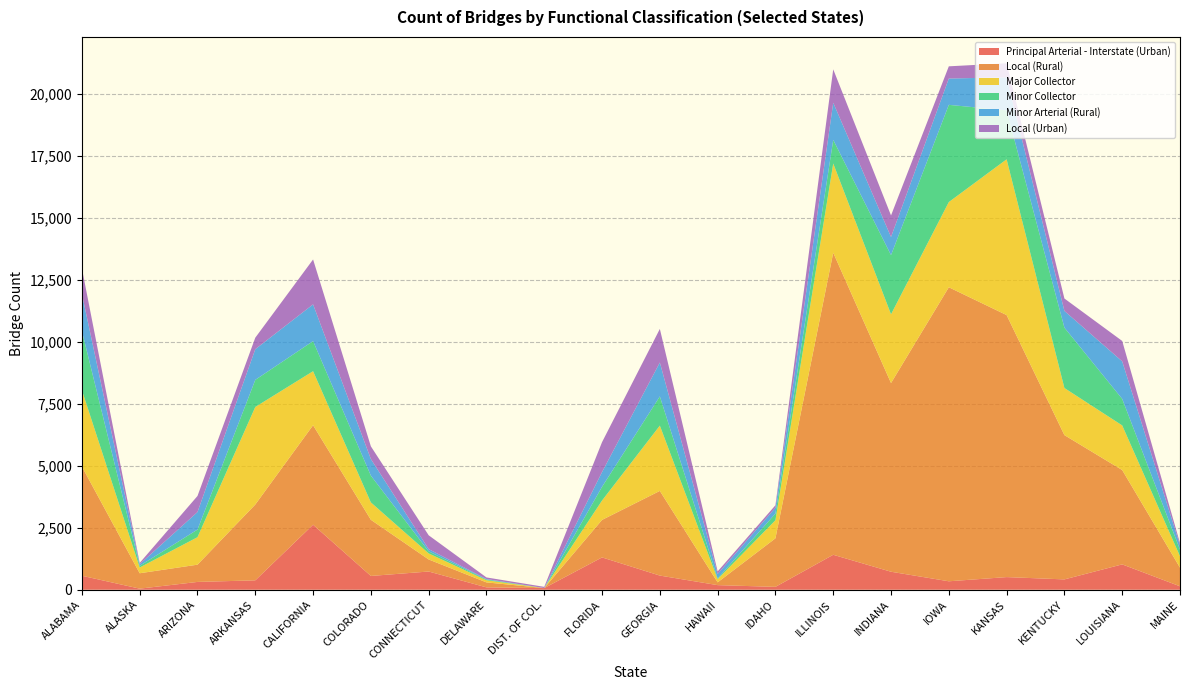

Reading left to right, what are all the values shown in this chart?

Principal Arterial - Interstate (Urban): ALABAMA=564	ALASKA=44	ARIZONA=315	ARKANSAS=379	CALIFORNIA=2623	COLORADO=556	CONNECTICUT=735	DELAWARE=95	DIST. OF COL.=67	FLORIDA=1304	GEORGIA=571	HAWAII=186	IDAHO=116	ILLINOIS=1410	INDIANA=726	IOWA=341	KANSAS=510	KENTUCKY=417	LOUISIANA=1023	MAINE=139
Local (Rural): ALABAMA=4405	ALASKA=621	ARIZONA=696	ARKANSAS=3058	CALIFORNIA=4013	COLORADO=2265	CONNECTICUT=486	DELAWARE=201	DIST. OF COL.=0	FLORIDA=1513	GEORGIA=3415	HAWAII=112	IDAHO=1958	ILLINOIS=12184	INDIANA=7611	IOWA=11860	KANSAS=10569	KENTUCKY=5820	LOUISIANA=3805	MAINE=752
Major Collector: ALABAMA=3081	ALASKA=232	ARIZONA=1108	ARKANSAS=3935	CALIFORNIA=2179	COLORADO=701	CONNECTICUT=244	DELAWARE=86	DIST. OF COL.=0	FLORIDA=782	GEORGIA=2634	HAWAII=128	IDAHO=729	ILLINOIS=3599	INDIANA=2773	IOWA=3437	KANSAS=6283	KENTUCKY=1900	LOUISIANA=1800	MAINE=460
Minor Collector: ALABAMA=2388	ALASKA=67	ARIZONA=308	ARKANSAS=1093	CALIFORNIA=1214	COLORADO=1080	CONNECTICUT=83	DELAWARE=28	DIST. OF COL.=1	FLORIDA=553	GEORGIA=1179	HAWAII=31	IDAHO=269	ILLINOIS=953	INDIANA=2388	IOWA=3921	KANSAS=1976	KENTUCKY=2435	LOUISIANA=1070	MAINE=266
Minor Arterial (Rural): ALABAMA=1495	ALASKA=67	ARIZONA=706	ARKANSAS=1237	CALIFORNIA=1482	COLORADO=669	CONNECTICUT=90	DELAWARE=21	DIST. OF COL.=0	FLORIDA=596	GEORGIA=1367	HAWAII=180	IDAHO=235	ILLINOIS=1498	INDIANA=731	IOWA=1062	KANSAS=1330	KENTUCKY=674	LOUISIANA=1514	MAINE=179
Local (Urban): ALABAMA=1026	ALASKA=51	ARIZONA=649	ARKANSAS=465	CALIFORNIA=1811	COLORADO=513	CONNECTICUT=558	DELAWARE=65	DIST. OF COL.=48	FLORIDA=1206	GEORGIA=1354	HAWAII=102	IDAHO=101	ILLINOIS=1347	INDIANA=869	IOWA=492	KANSAS=568	KENTUCKY=501	LOUISIANA=823	MAINE=84